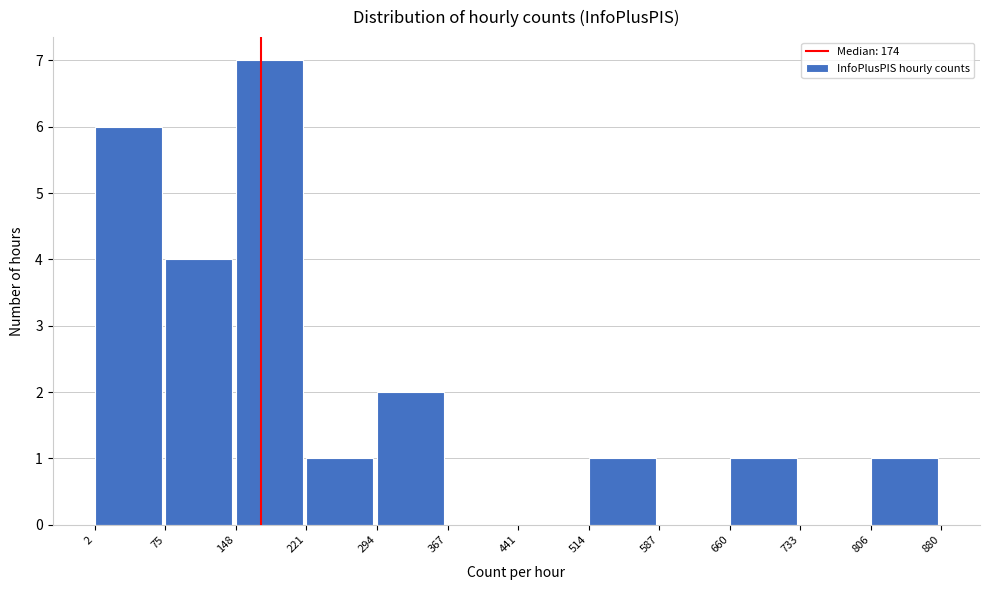

Which range on the x-axis has the tallest bar?

148 to 221